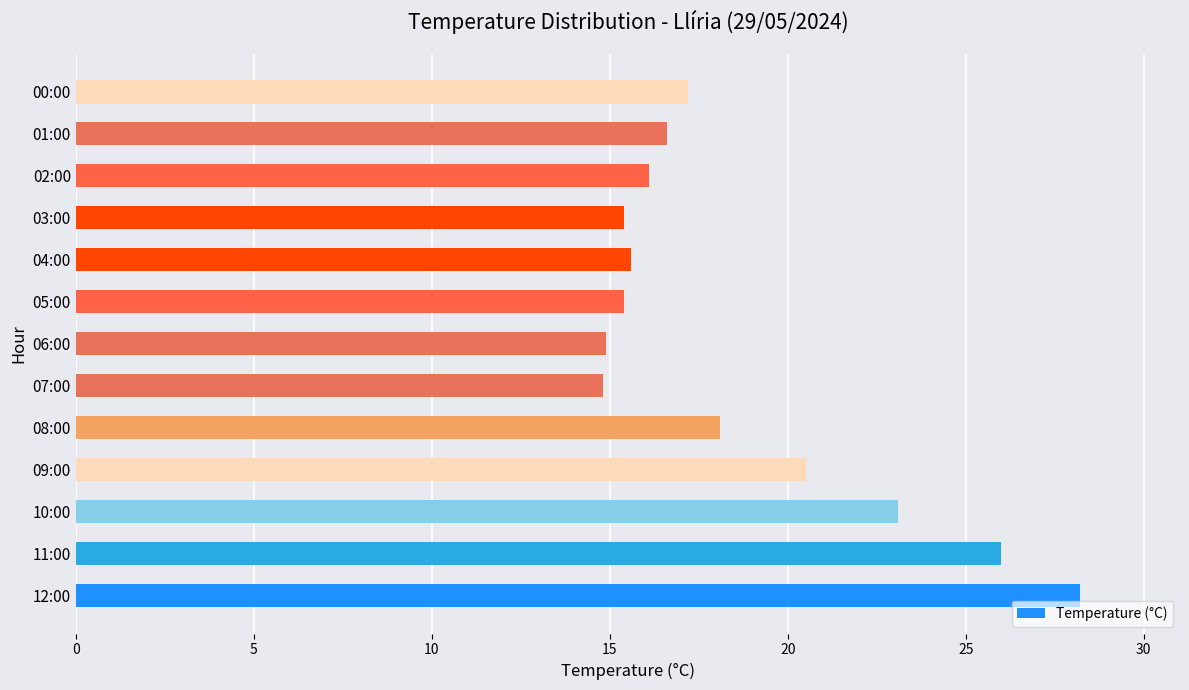

What is the average value?

18.6